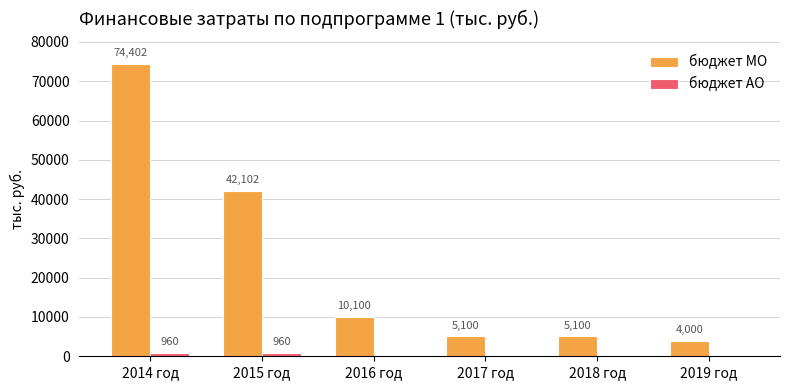

At which category is the sum across all series the highest?

2014 год